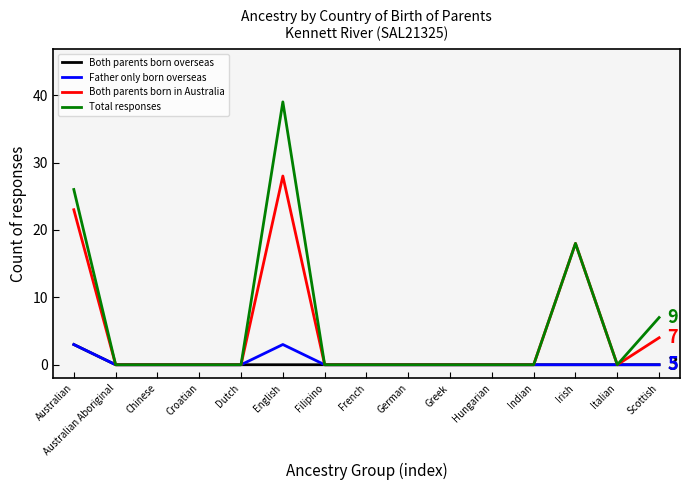

The value of Father only born overseas at Indian is 0. True or false?

True